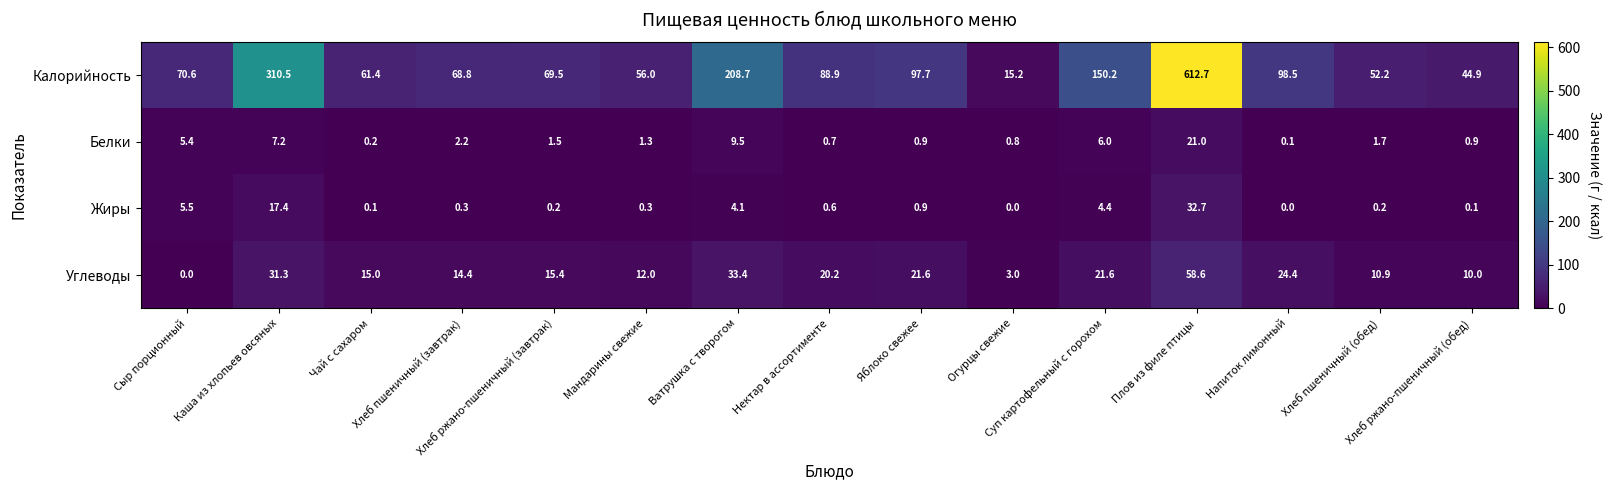

Rank the series by their maximum value, from lowest to highest.

Белки, Жиры, Углеводы, Калорийность